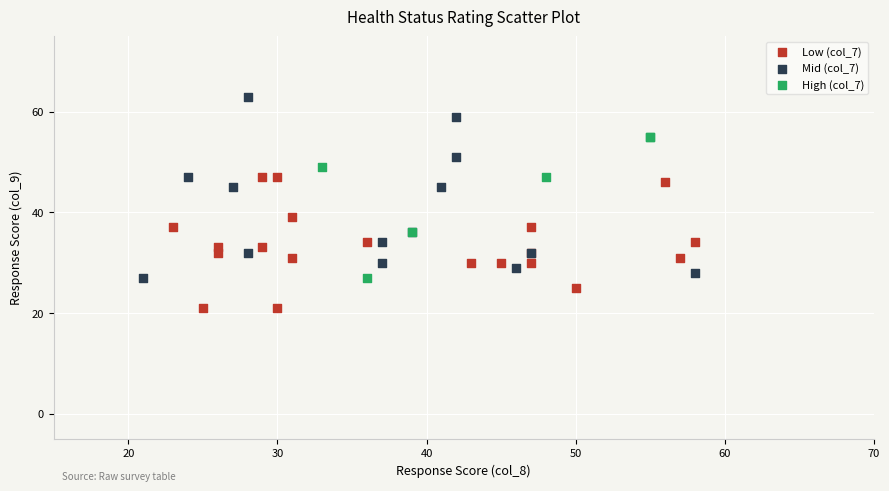

Which series has the widest spread of Y values?

Mid (col_7)